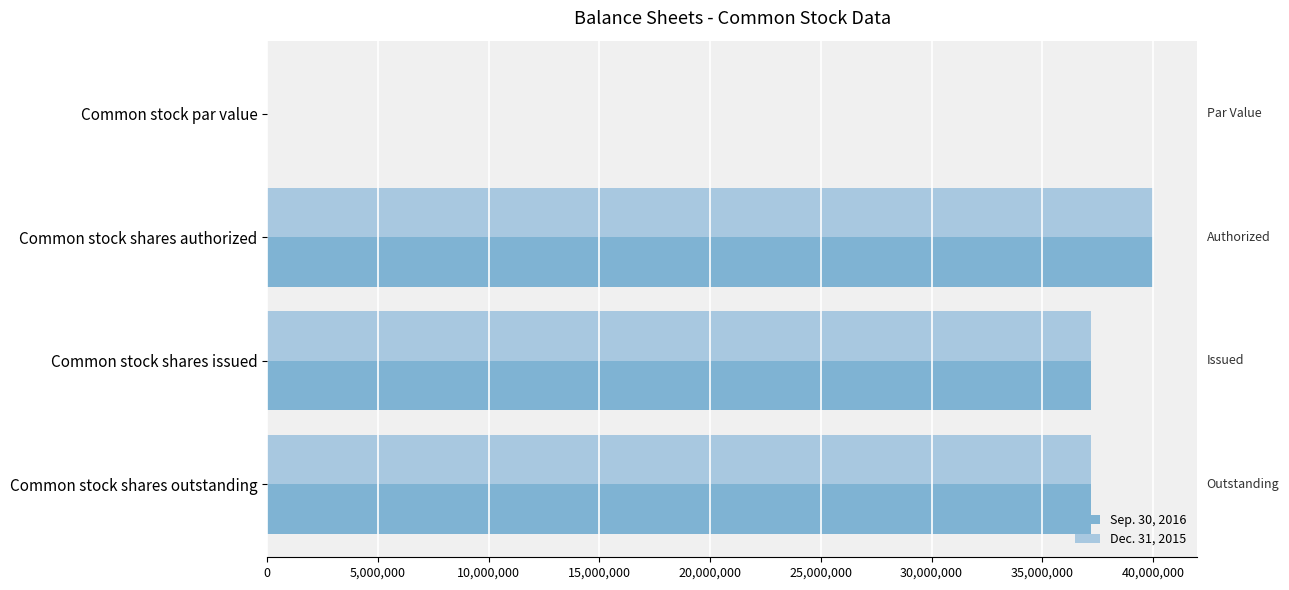

What is the maximum value for Sep. 30, 2016?

40000000